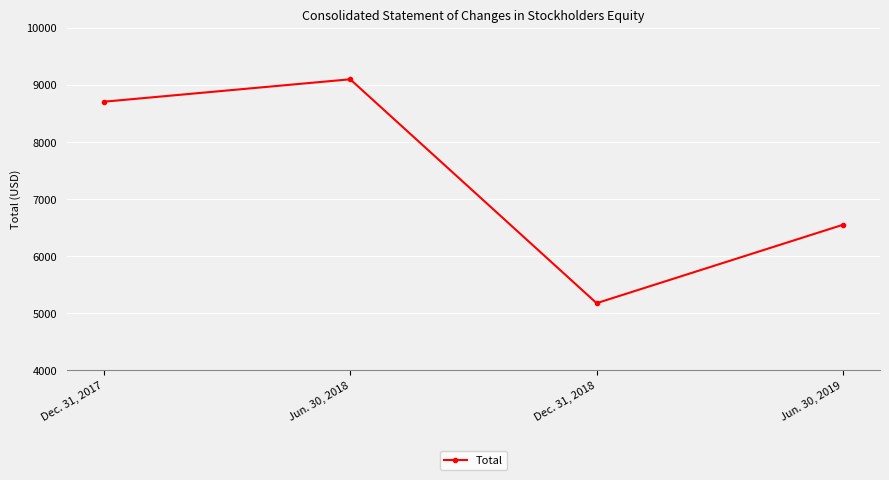

Reading left to right, what are all the values shown in this chart?

8703	9096	5174	6548